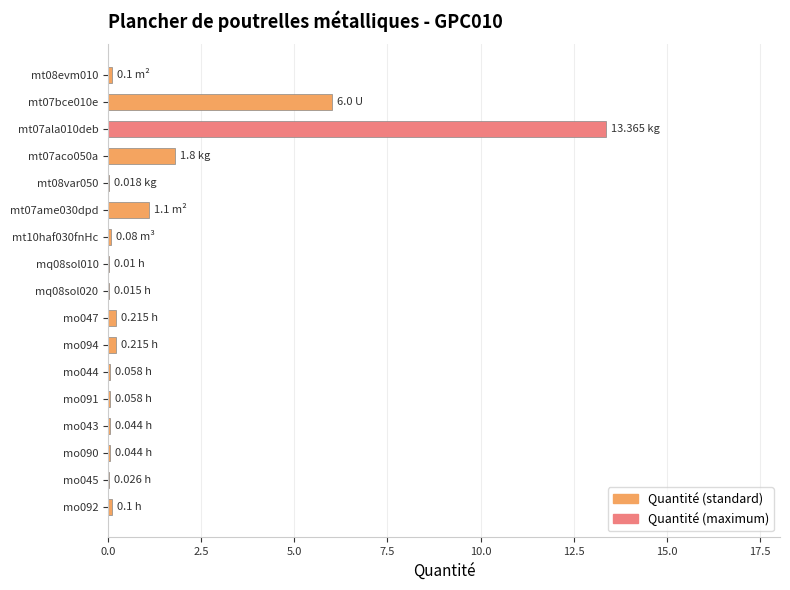

Between mt07aco050a and mt07bce010e, which is larger?

mt07bce010e